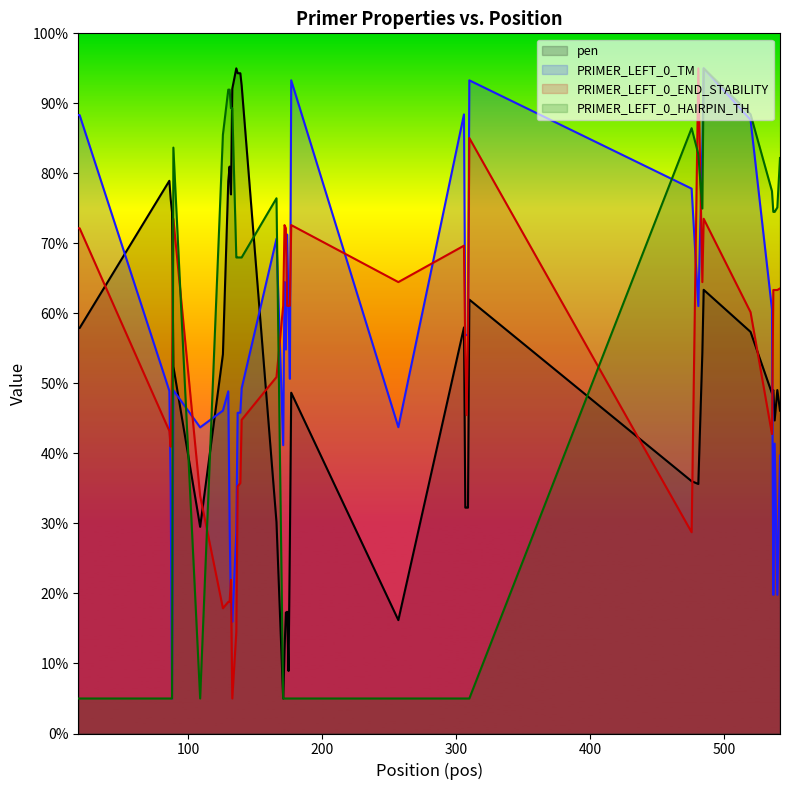

Which series has the largest total across all categories?

PRIMER_LEFT_0_TM